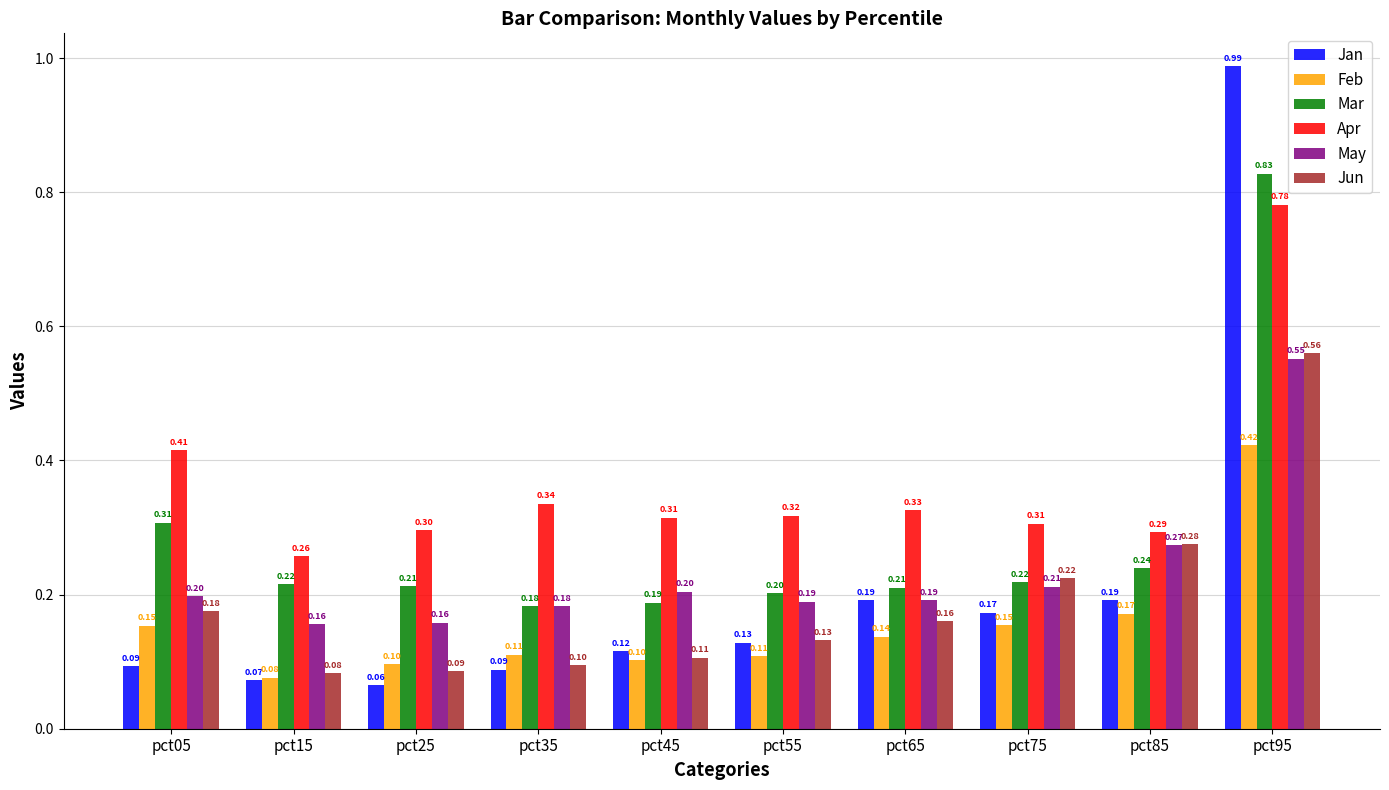

Are the bars grouped side by side (vs. stacked)?

Yes